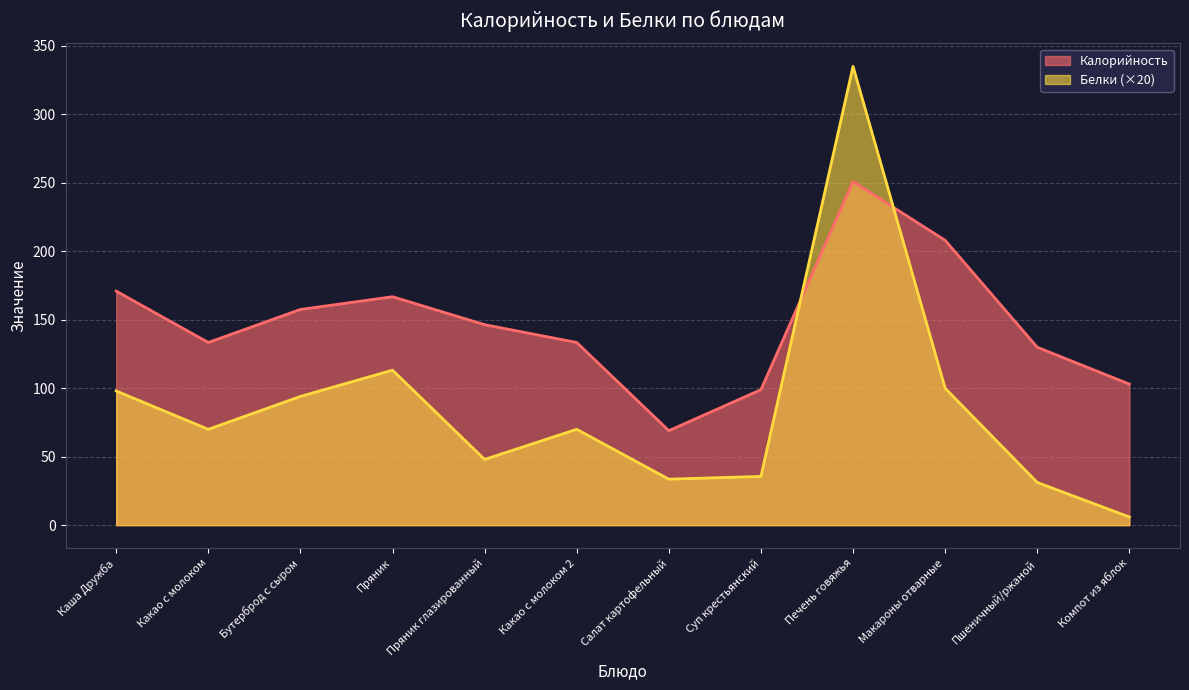

Reading left to right, extract all data points from this chart.

Калорийность: 170.9	133.4	157.5	166.8	146.4	133.4	69.0	98.9	250.9	208.0	129.9	103.0
Белки: 98.0	70.0	94.0	113.2	48.0	70.0	33.6	35.6	335.0	100.0	31.2	6.0